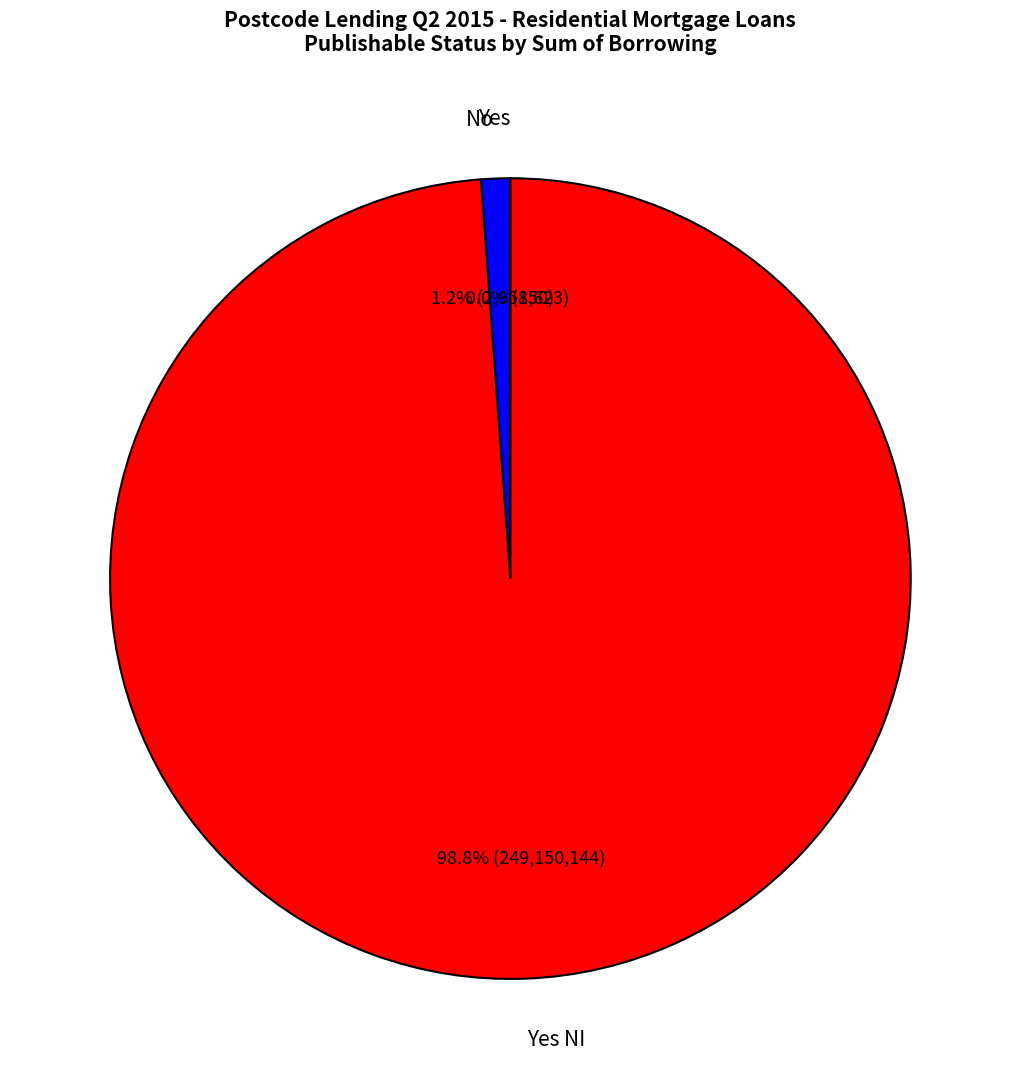

What percentage is NOT represented by No?

98.8%